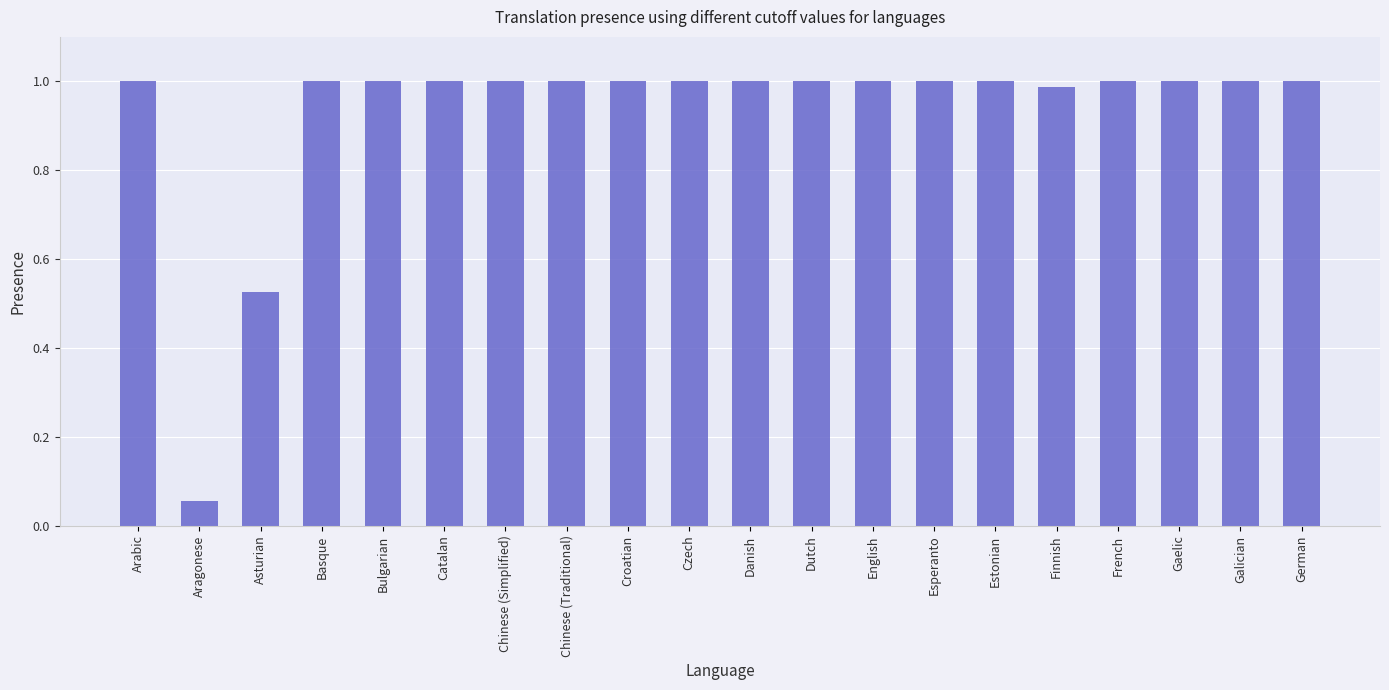

Does the chart contain stacked bars?

No